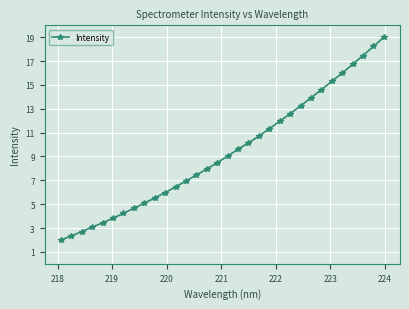

What is the greatest value displayed?

19.0